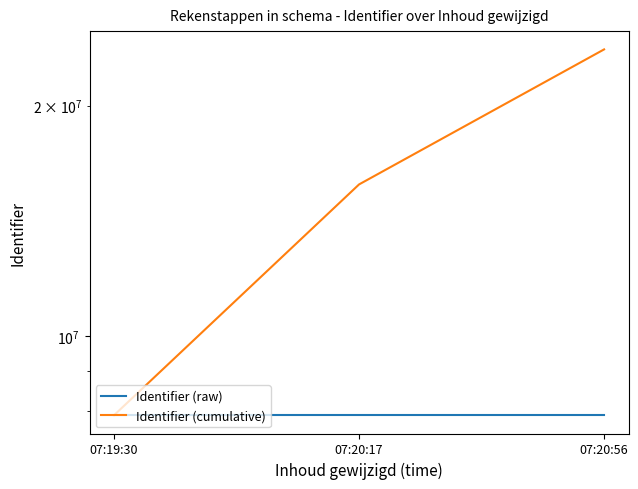

Reading right to left, what are all the values shown in this chart?

Identifier (raw): 07:20:56=7890391	07:20:17=7890389	07:19:30=7890387
Identifier (cumulative): 07:20:56=23671167	07:20:17=15780776	07:19:30=7890387